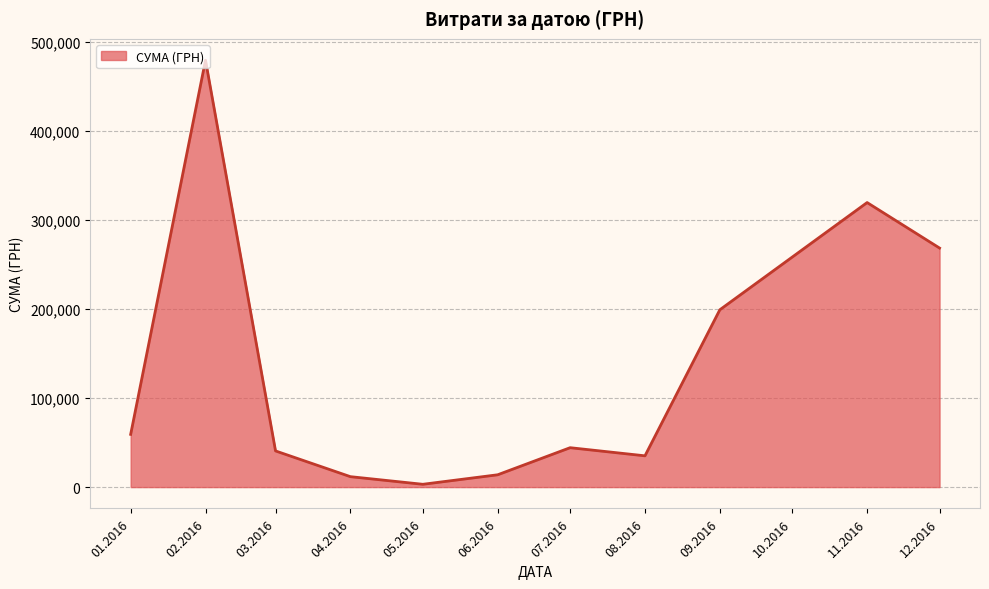

Which category has the lowest value across all series?

05.2016